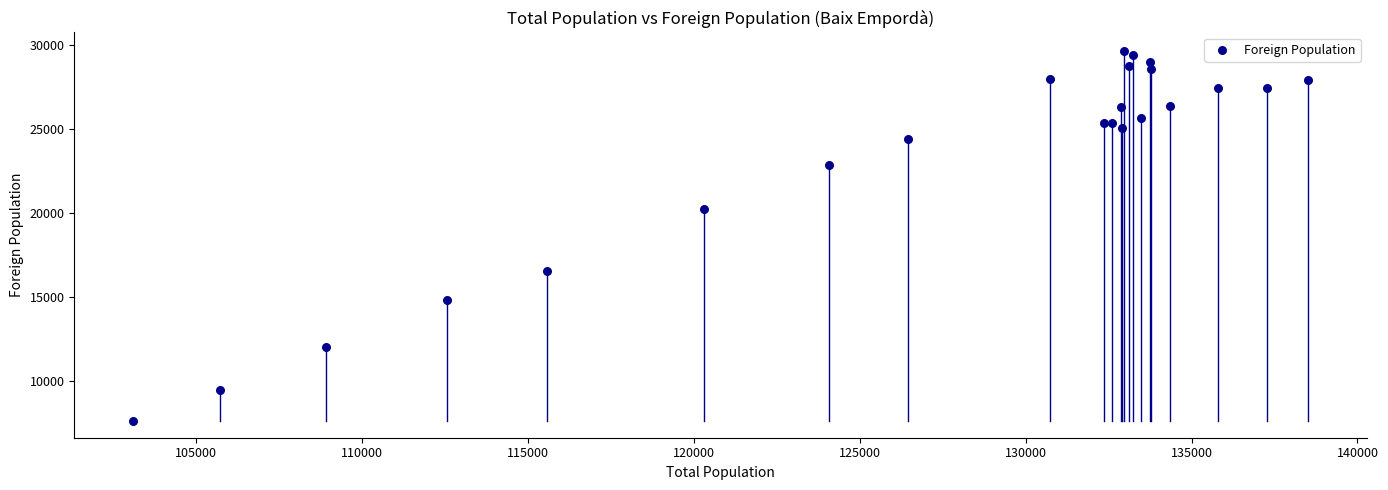

What Y value in the scatter plot is closest to 18630?

20225